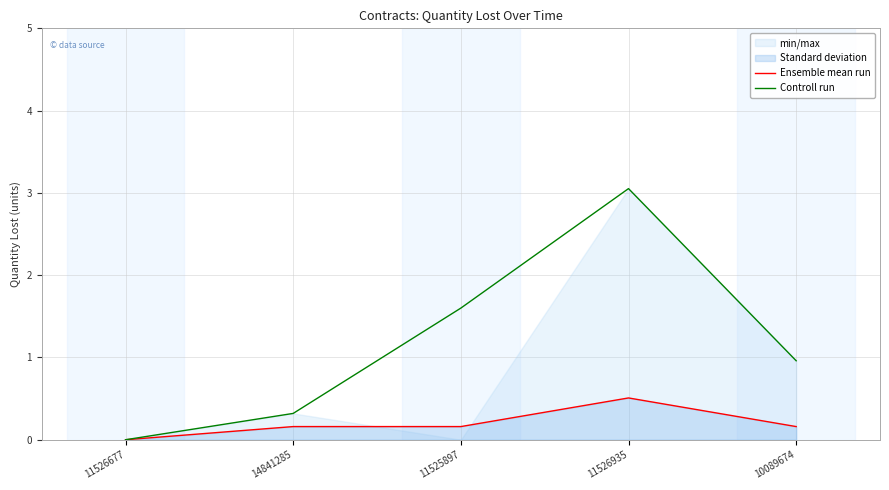

At 11525897, list the series in order from largest to smallest.

Controll run, Ensemble mean run